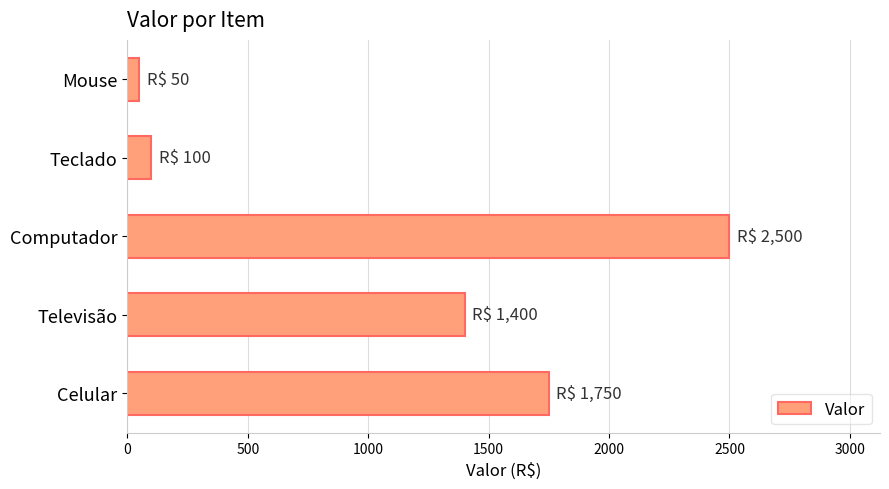

Reading bottom to top, transcribe all the data shown in this chart.

1750	1400	2500	100	50